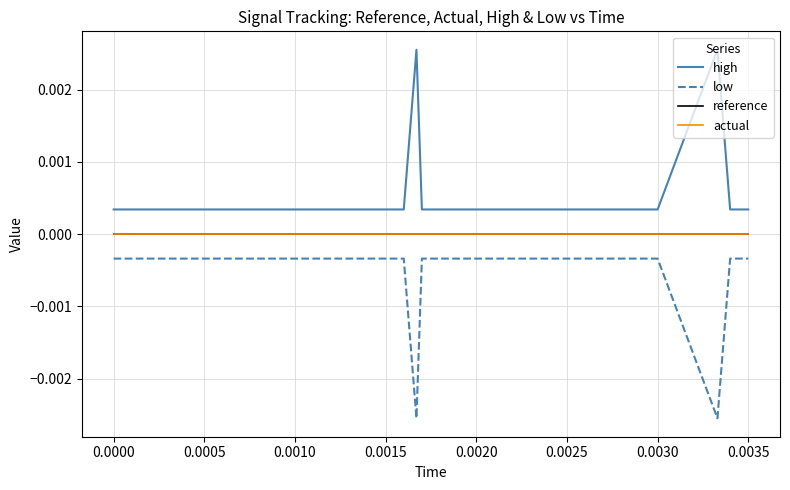

True or false: actual and reference cross at least once.

False